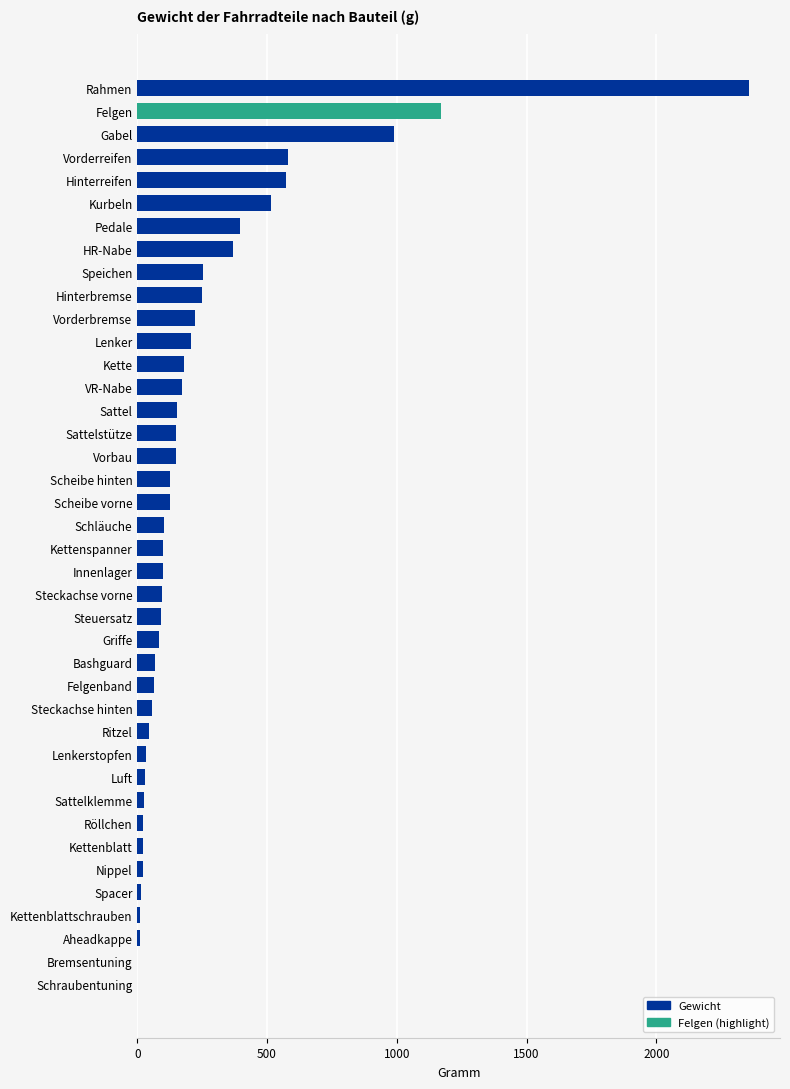

What is the sum of the values at Kettenspanner and Kette?

278.0